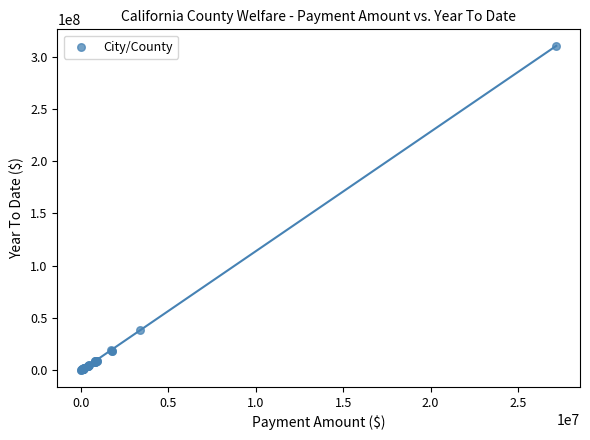

What Y value in the scatter plot is closest to 155280381?

38783079.8